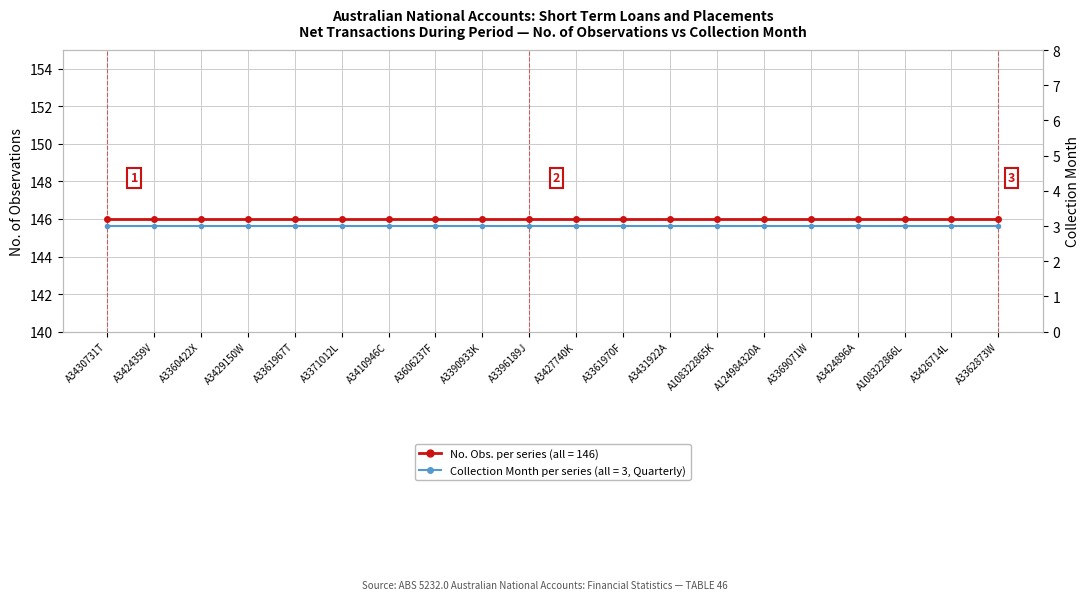

Reading right to left, extract all data points from this chart.

No. Obs. (observations per series): 146	146	146	146	146	146	146	146	146	146	146	146	146	146	146	146	146	146	146	146
Collection Month (Quarter, value=3): 3	3	3	3	3	3	3	3	3	3	3	3	3	3	3	3	3	3	3	3